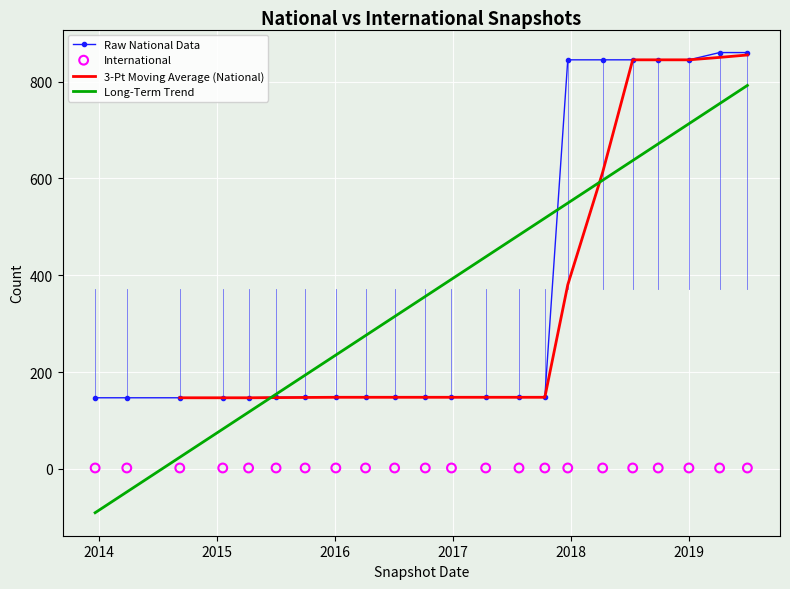

What is the lowest value of the Raw National Data series?

147.0